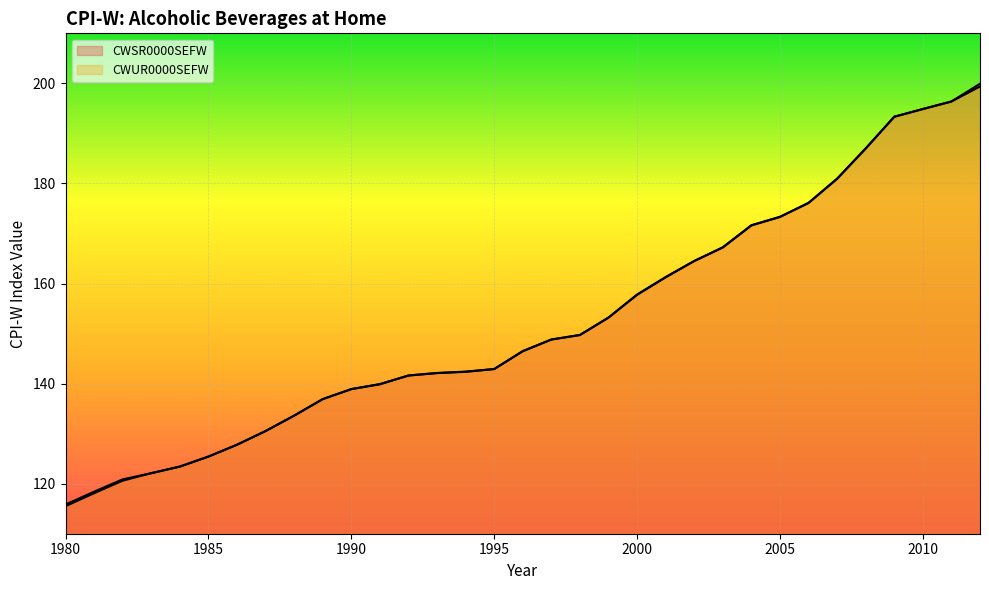

Which category has the lowest value in the CWUR0000SEFW line series?

1980